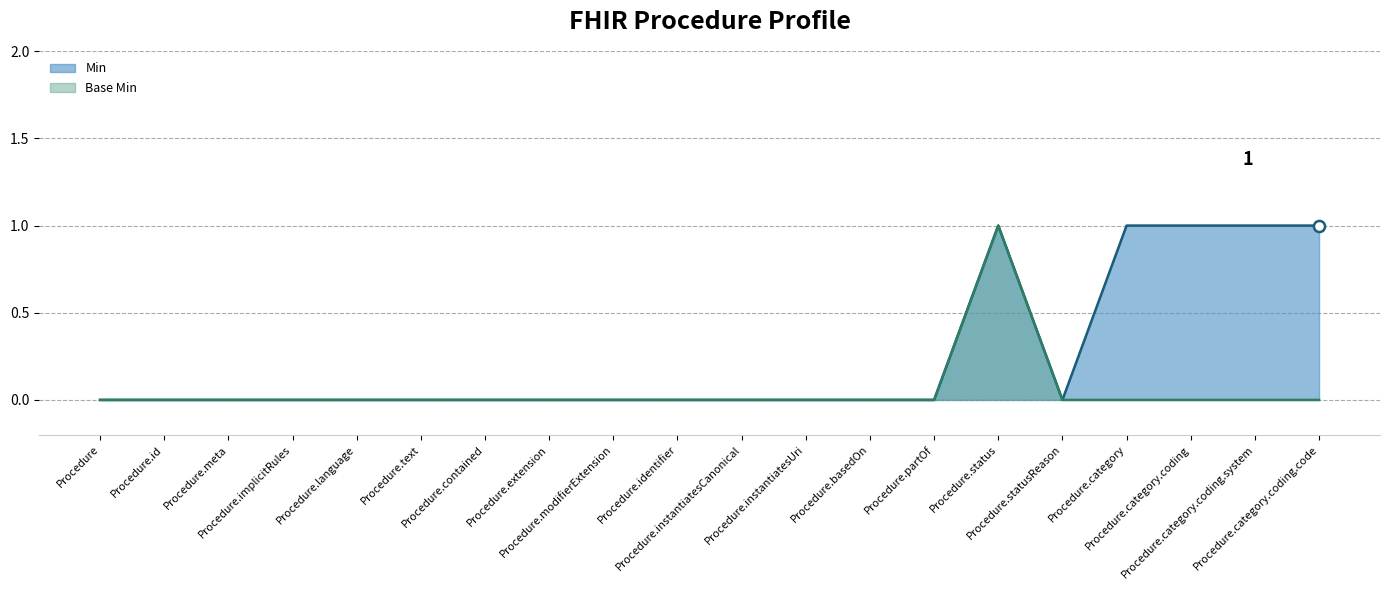

True or false: Base Min and Min cross at least once.

False